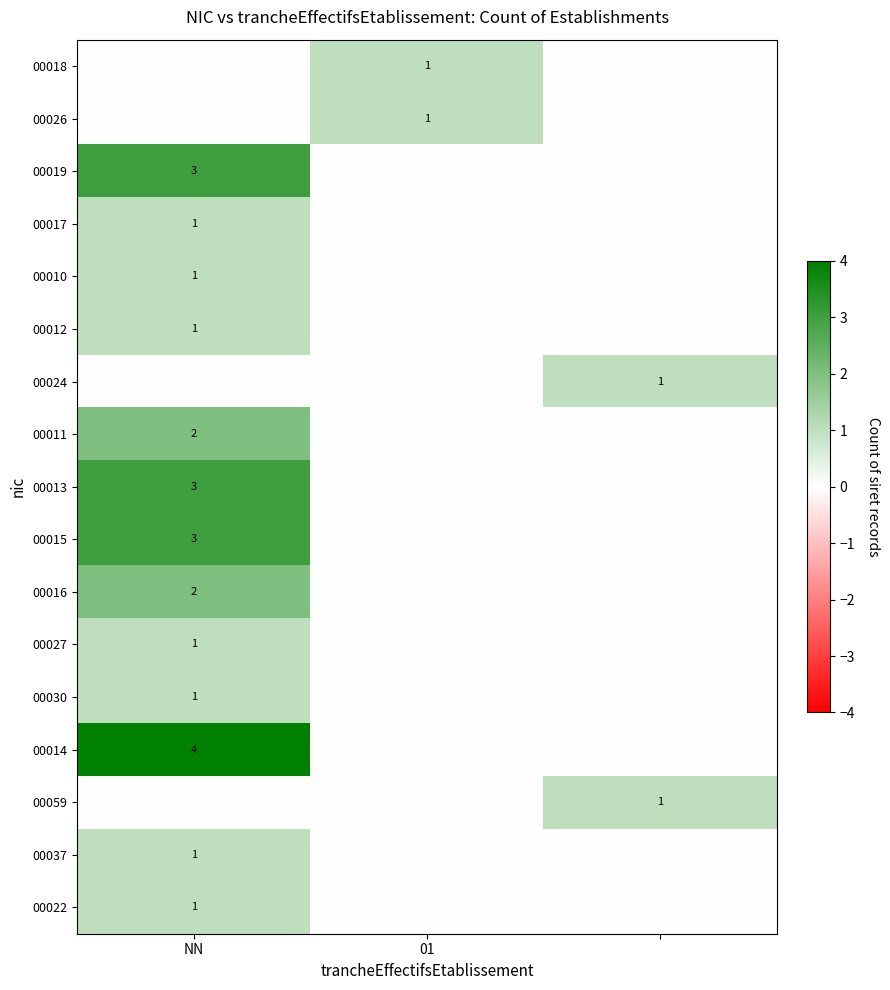

What is the total value across all series at NN?

24